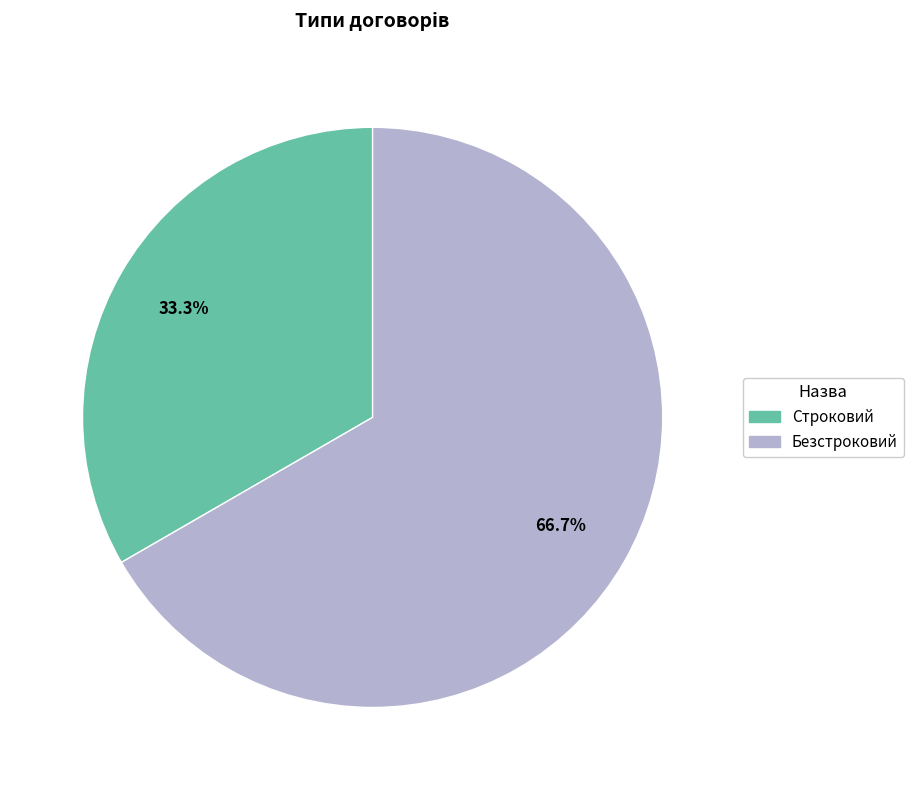

To the nearest percent, what is the combined percentage of Строковий and Безстроковий?

100%